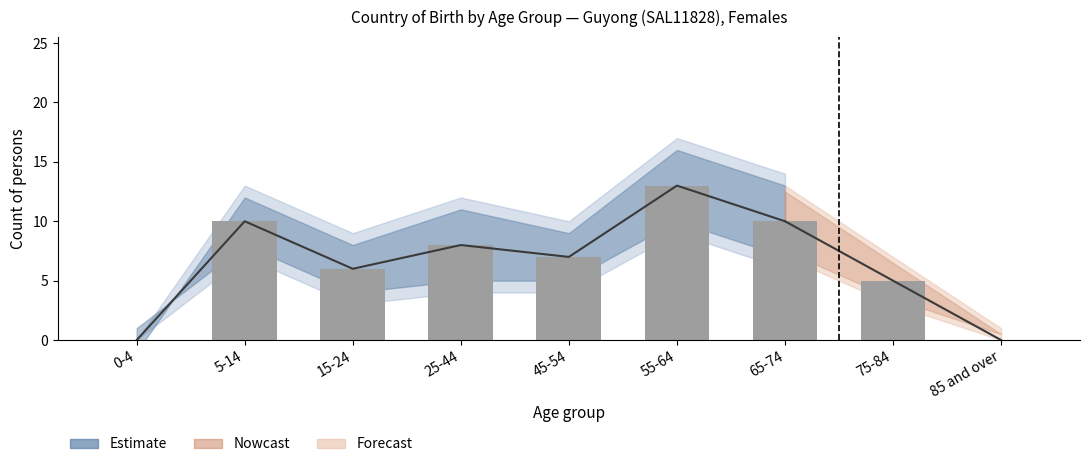

Which category has the lowest value across all series?

0-4